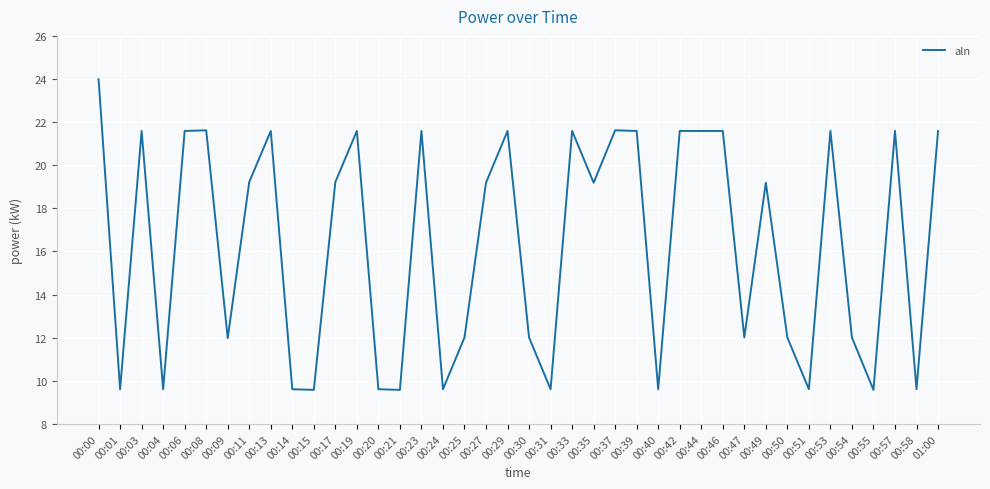

At which category does the data reach its first local peak?

00:03